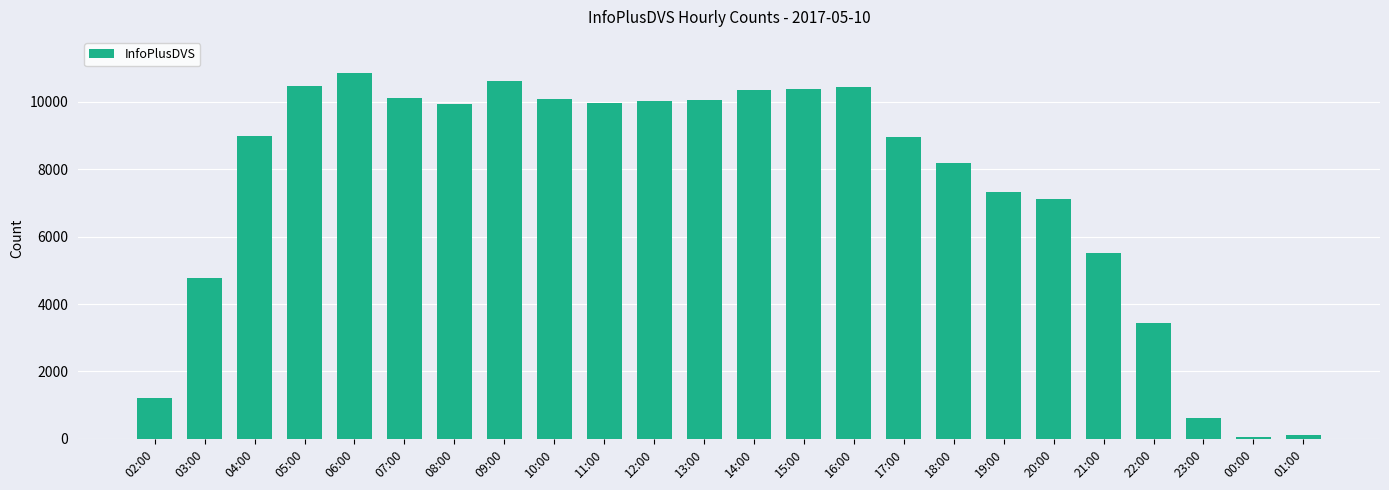

Where is the data nearest to the value 5452?

21:00